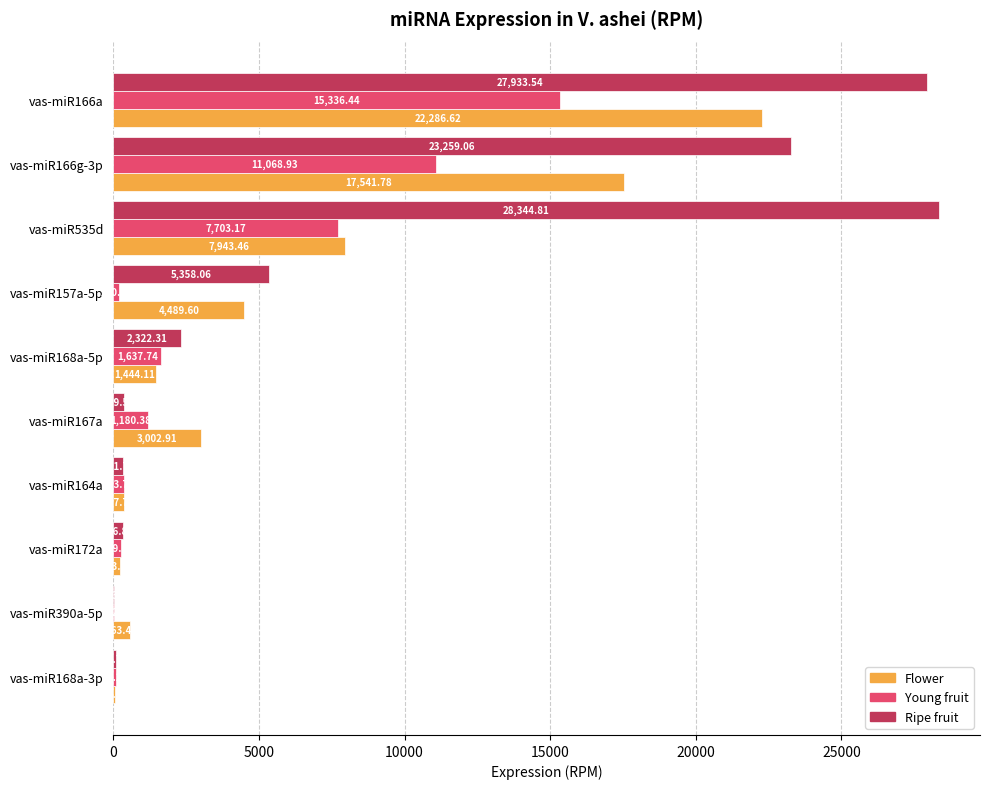

At which category is the sum across all series the highest?

vas-miR166a